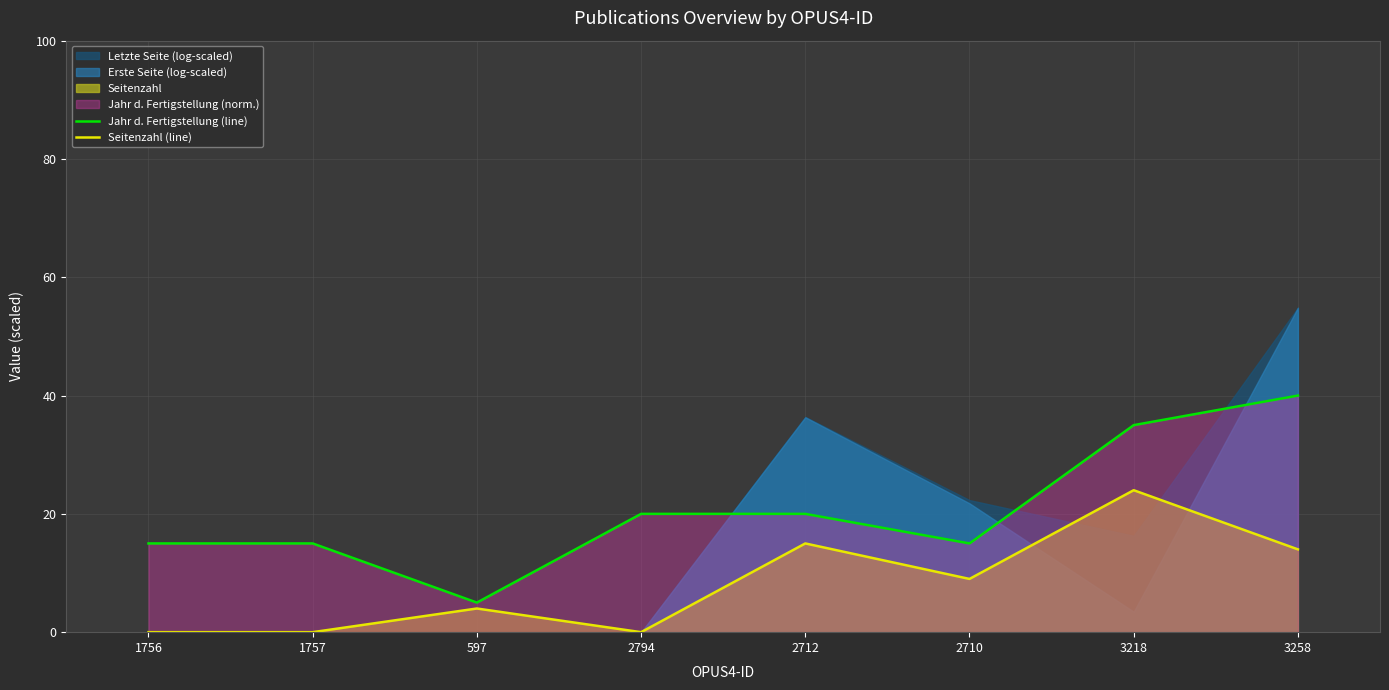

The Jahr d. Fertigstellung (line) series shows 20 at 2794. True or false?

True